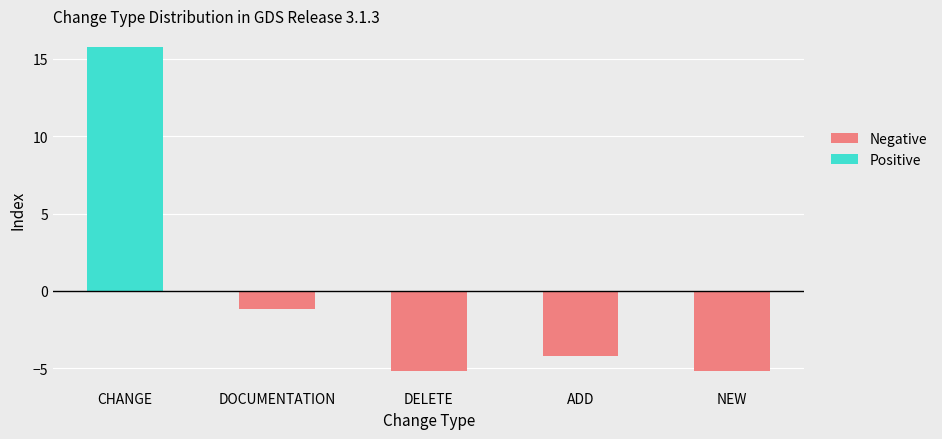

What position from the left is CHANGE?

1